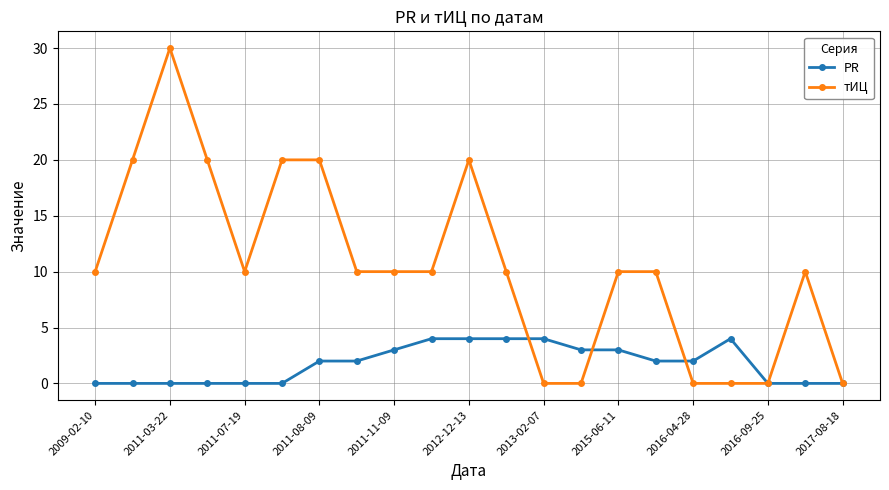

Which series has the widest spread of values?

тИЦ